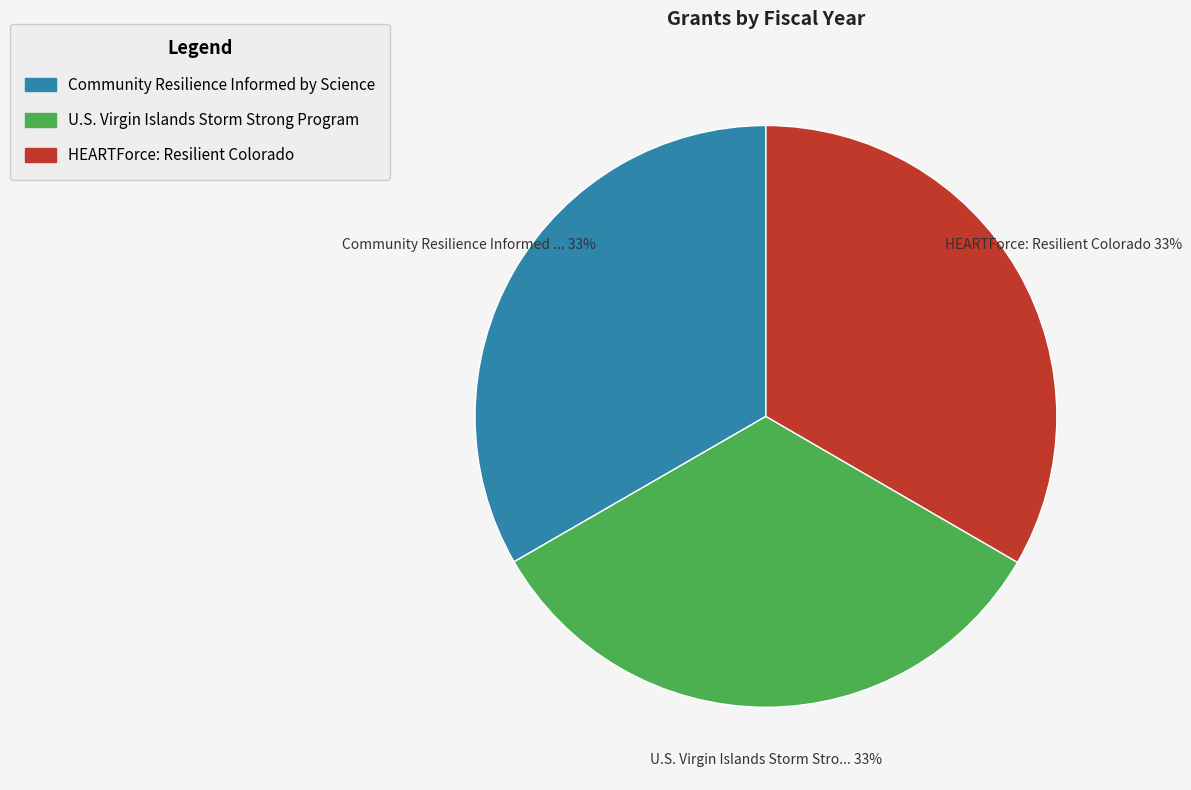

Is there any slice that represents more than half of the pie?

No